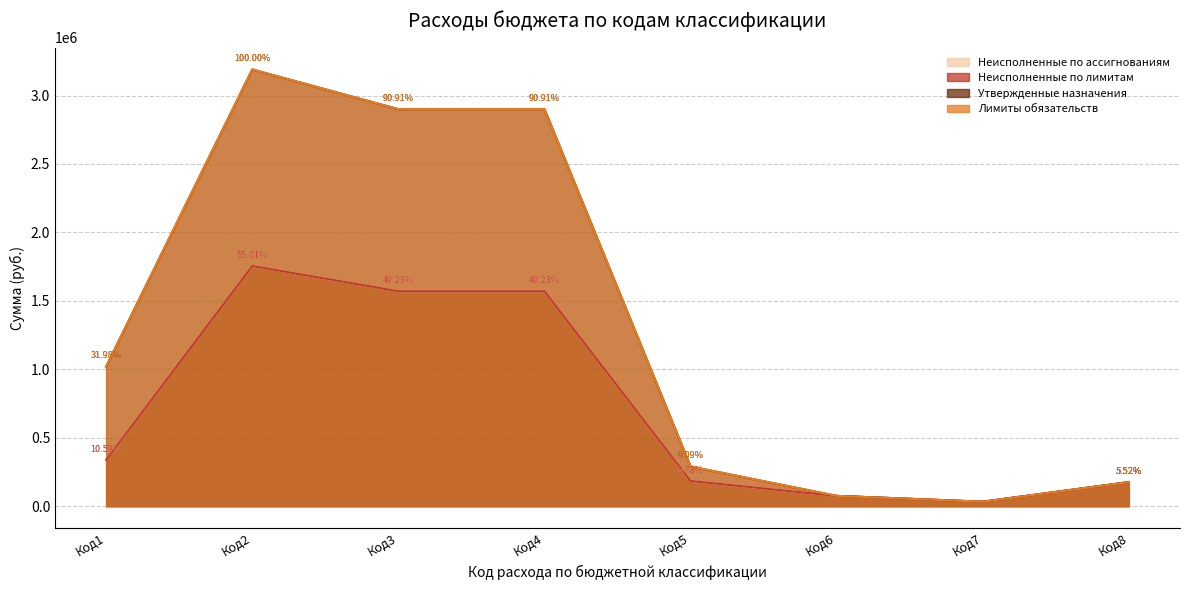

True or false: Неисполненные по лимитам and Лимиты обязательств intersect in this chart.

False